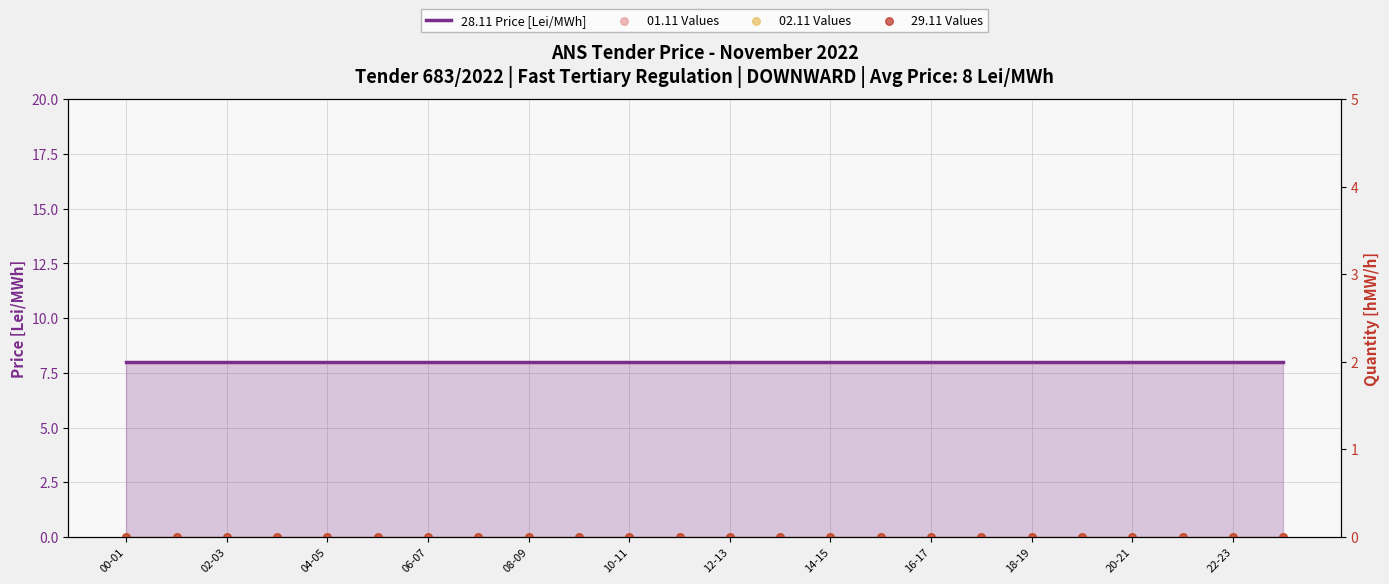

Which series has the largest Y range (max minus min)?

28.11 Price [Lei/MWh]